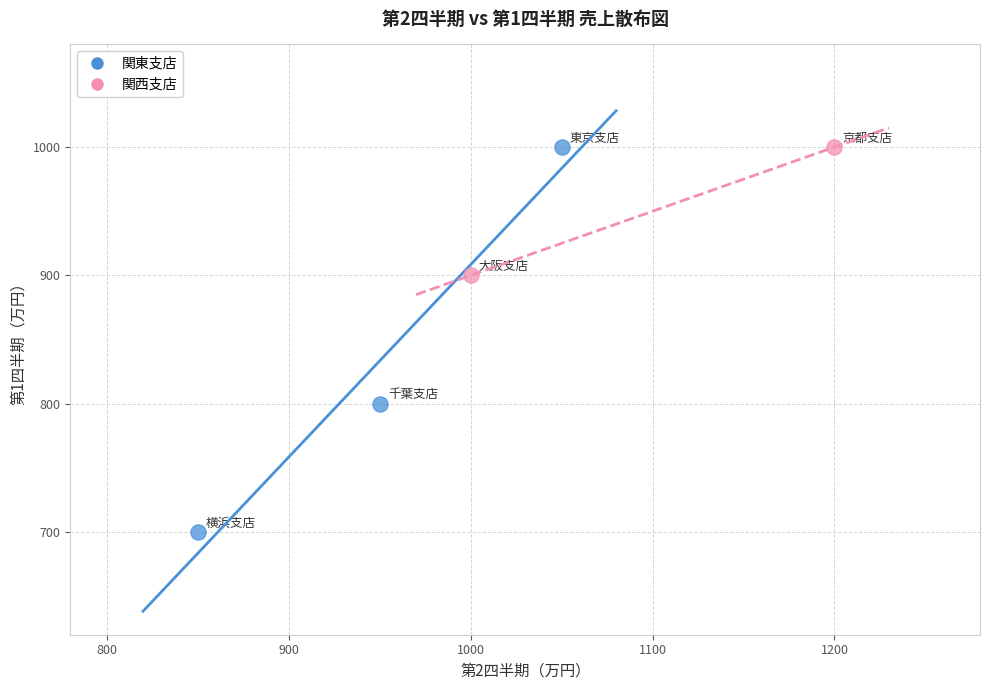

What are all the series names shown in the legend?

関東支店, 関西支店